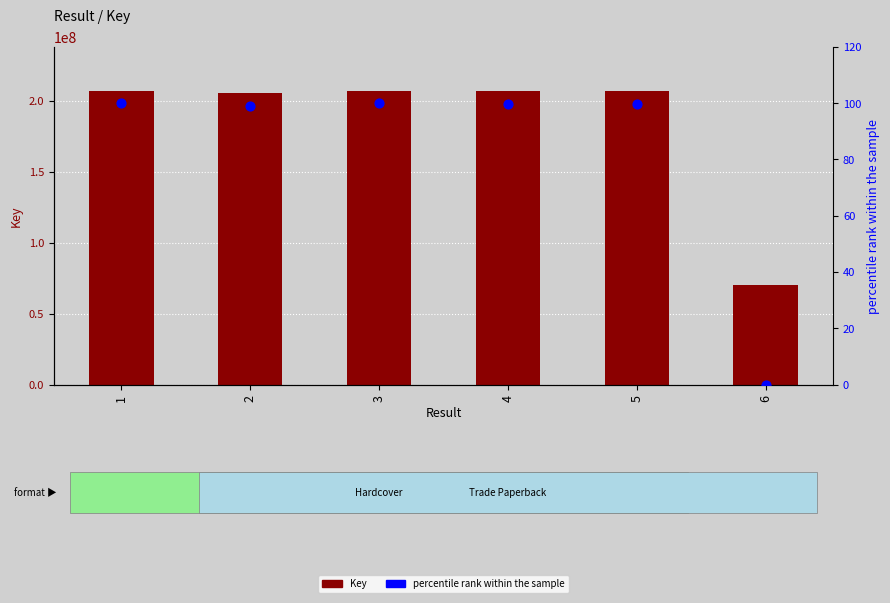

Which series contains the lowest Y value?

percentile rank within the sample